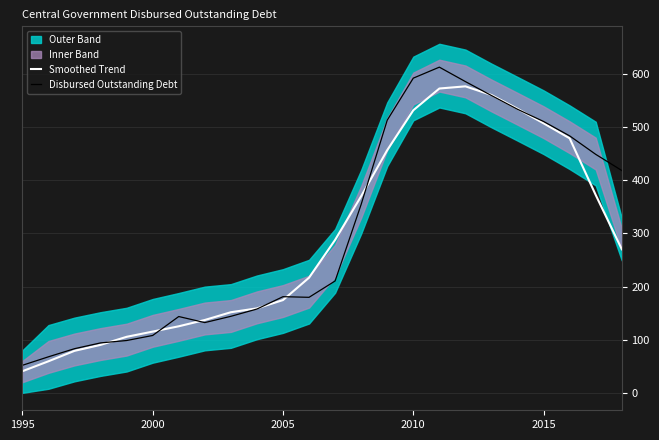

Reading left to right, list all the values displayed in this chart.

Smoothed Trend: 40.4	59.2	78.8	90.1	105.3	115.1	125.1	137.0	151.6	158.8	174.5	216.7	287.9	370.3	457.0	532.1	573.1	577.2	560.9	535.0	507.6	479.3	372.5	270.3
Disbursed Outstanding Debt: 51.6	67.6	82.9	93.8	98.3	107.8	143.5	132.1	143.9	157.6	180.9	179.7	210.5	354.9	513.5	592.7	613.4	586.2	559.9	534.0	511.0	483.9	449.1	418.7